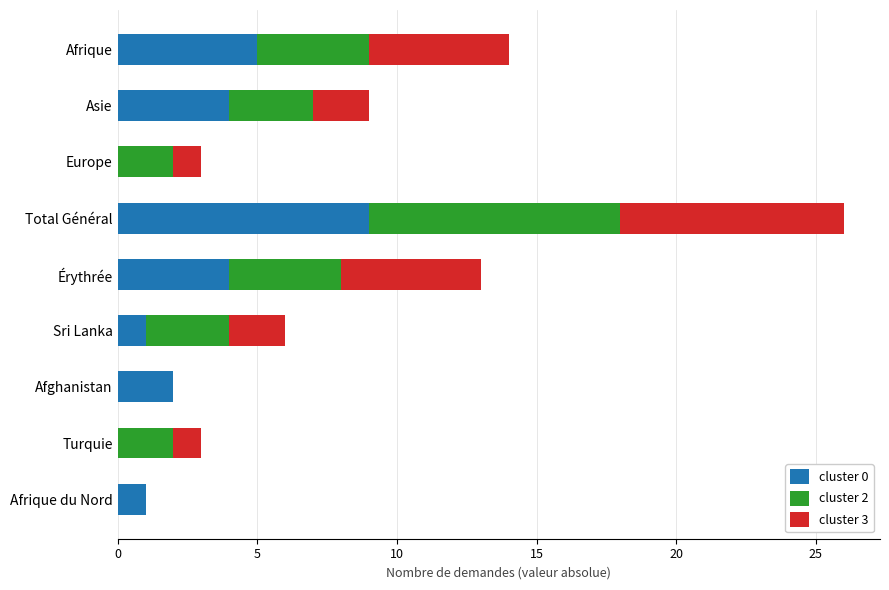

At which label does cluster 0 reach its peak?

Total Général